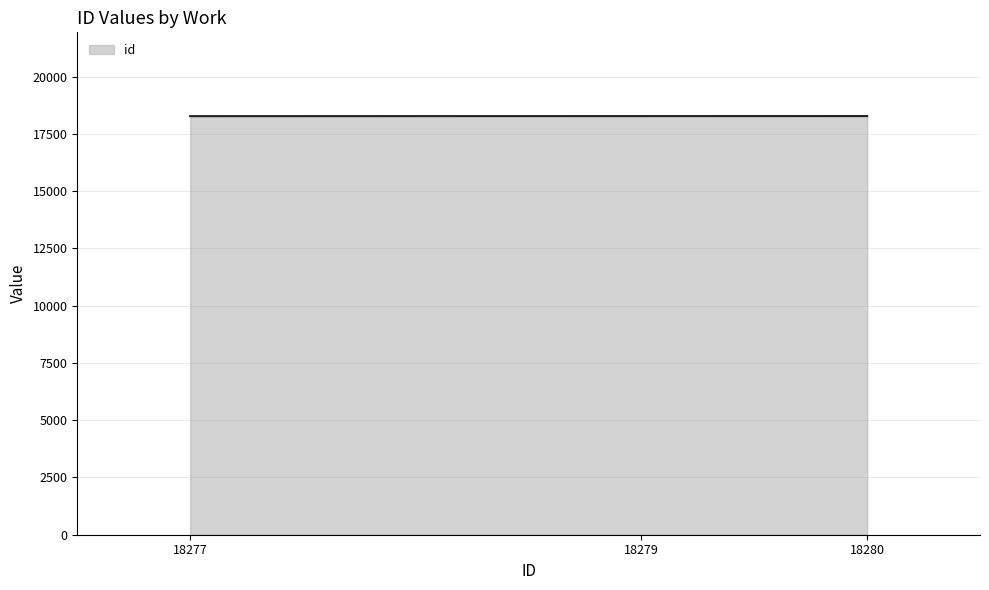

What is the ratio of the value at 18280 to the value at 18279?

1.0